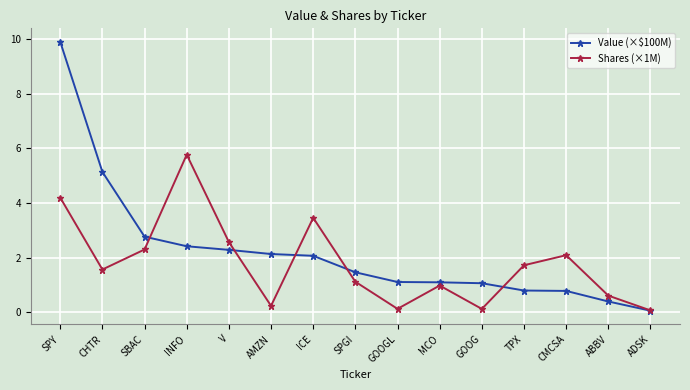

Rank the series by their maximum value, from lowest to highest.

Shares (×1M), Value (×$100M)